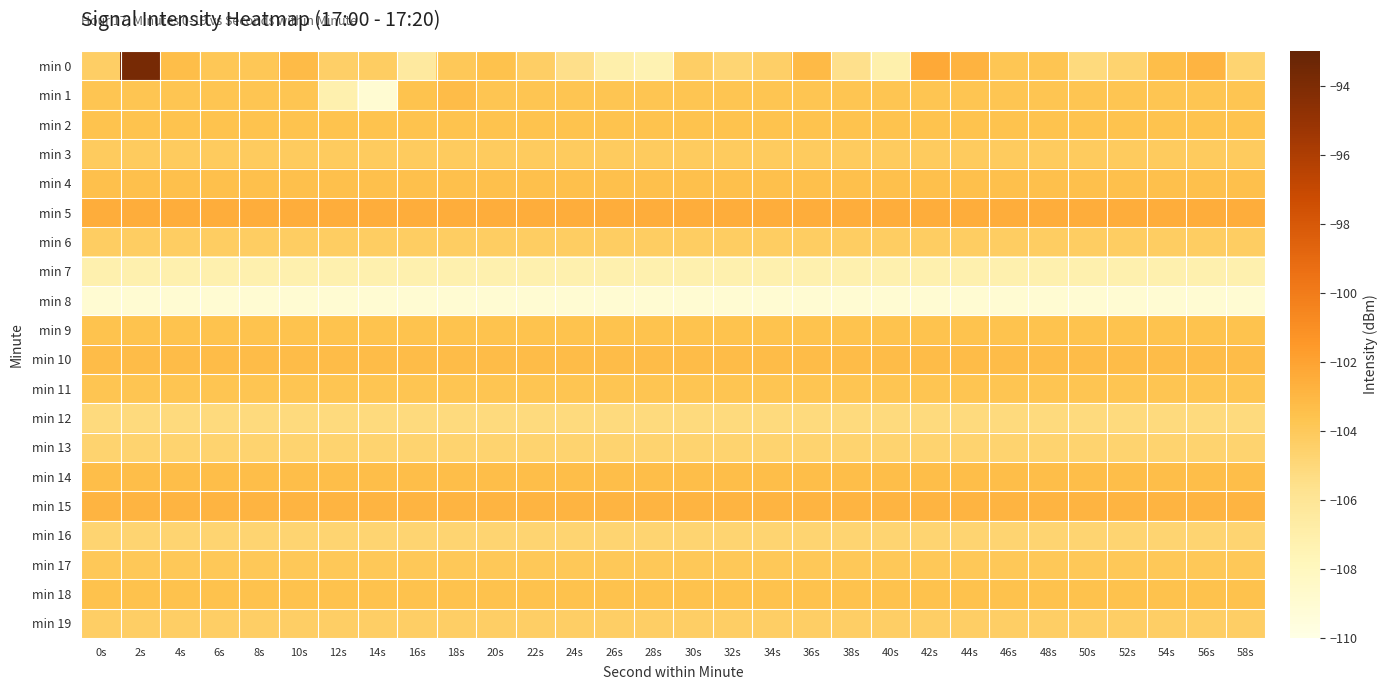

Reading left to right, what are all the values shown in this chart?

min 0: 0s=-104.3	2s=-93.7	4s=-103.3	6s=-103.8	8s=-103.8	10s=-103.2	12s=-104.4	14s=-104.3	16s=-106.4	18s=-103.9	20s=-103.6	22s=-104.3	24s=-105.5	26s=-107.0	28s=-107.4	30s=-104.3	32s=-104.8	34s=-104.4	36s=-103.1	38s=-105.6	40s=-107.1	42s=-102.3	44s=-102.8	46s=-103.8	48s=-103.7	50s=-105.1	52s=-104.7	54s=-103.4	56s=-102.9	58s=-104.7
min 1: 0s=-103.7	2s=-103.7	4s=-103.7	6s=-103.7	8s=-103.7	10s=-103.7	12s=-107.2	14s=-109.0	16s=-103.6	18s=-103.3	20s=-103.7	22s=-103.7	24s=-103.7	26s=-103.7	28s=-103.7	30s=-103.7	32s=-103.7	34s=-103.7	36s=-103.7	38s=-103.7	40s=-103.7	42s=-103.7	44s=-103.7	46s=-103.7	48s=-103.7	50s=-103.7	52s=-103.7	54s=-103.7	56s=-103.7	58s=-103.7
min 2: 0s=-103.6	2s=-103.6	4s=-103.6	6s=-103.6	8s=-103.6	10s=-103.6	12s=-103.6	14s=-103.6	16s=-103.6	18s=-103.6	20s=-103.6	22s=-103.6	24s=-103.6	26s=-103.6	28s=-103.6	30s=-103.6	32s=-103.6	34s=-103.6	36s=-103.6	38s=-103.6	40s=-103.6	42s=-103.6	44s=-103.6	46s=-103.6	48s=-103.6	50s=-103.6	52s=-103.6	54s=-103.6	56s=-103.6	58s=-103.6
min 3: 0s=-104.1	2s=-104.1	4s=-104.1	6s=-104.1	8s=-104.1	10s=-104.1	12s=-104.1	14s=-104.1	16s=-104.1	18s=-104.1	20s=-104.1	22s=-104.1	24s=-104.1	26s=-104.1	28s=-104.1	30s=-104.1	32s=-104.1	34s=-104.1	36s=-104.1	38s=-104.1	40s=-104.1	42s=-104.1	44s=-104.1	46s=-104.1	48s=-104.1	50s=-104.1	52s=-104.1	54s=-104.1	56s=-104.1	58s=-104.1
min 4: 0s=-103.5	2s=-103.5	4s=-103.5	6s=-103.5	8s=-103.5	10s=-103.5	12s=-103.5	14s=-103.5	16s=-103.5	18s=-103.5	20s=-103.5	22s=-103.5	24s=-103.5	26s=-103.5	28s=-103.5	30s=-103.5	32s=-103.5	34s=-103.5	36s=-103.5	38s=-103.5	40s=-103.5	42s=-103.5	44s=-103.5	46s=-103.5	48s=-103.5	50s=-103.5	52s=-103.5	54s=-103.5	56s=-103.5	58s=-103.5
min 5: 0s=-102.6	2s=-102.6	4s=-102.6	6s=-102.6	8s=-102.6	10s=-102.6	12s=-102.6	14s=-102.6	16s=-102.6	18s=-102.6	20s=-102.6	22s=-102.6	24s=-102.6	26s=-102.6	28s=-102.6	30s=-102.6	32s=-102.6	34s=-102.6	36s=-102.6	38s=-102.6	40s=-102.6	42s=-102.6	44s=-102.6	46s=-102.6	48s=-102.6	50s=-102.6	52s=-102.6	54s=-102.6	56s=-102.6	58s=-102.6
min 6: 0s=-104.3	2s=-104.3	4s=-104.3	6s=-104.3	8s=-104.3	10s=-104.3	12s=-104.3	14s=-104.3	16s=-104.3	18s=-104.3	20s=-104.3	22s=-104.3	24s=-104.3	26s=-104.3	28s=-104.3	30s=-104.3	32s=-104.3	34s=-104.3	36s=-104.3	38s=-104.3	40s=-104.3	42s=-104.3	44s=-104.3	46s=-104.3	48s=-104.3	50s=-104.3	52s=-104.3	54s=-104.3	56s=-104.3	58s=-104.3
min 7: 0s=-107.2	2s=-107.2	4s=-107.2	6s=-107.2	8s=-107.2	10s=-107.2	12s=-107.2	14s=-107.2	16s=-107.2	18s=-107.2	20s=-107.2	22s=-107.2	24s=-107.2	26s=-107.2	28s=-107.2	30s=-107.2	32s=-107.2	34s=-107.2	36s=-107.2	38s=-107.2	40s=-107.2	42s=-107.2	44s=-107.2	46s=-107.2	48s=-107.2	50s=-107.2	52s=-107.2	54s=-107.2	56s=-107.2	58s=-107.2
min 8: 0s=-109.0	2s=-109.0	4s=-109.0	6s=-109.0	8s=-109.0	10s=-109.0	12s=-109.0	14s=-109.0	16s=-109.0	18s=-109.0	20s=-109.0	22s=-109.0	24s=-109.0	26s=-109.0	28s=-109.0	30s=-109.0	32s=-109.0	34s=-109.0	36s=-109.0	38s=-109.0	40s=-109.0	42s=-109.0	44s=-109.0	46s=-109.0	48s=-109.0	50s=-109.0	52s=-109.0	54s=-109.0	56s=-109.0	58s=-109.0
min 9: 0s=-103.6	2s=-103.6	4s=-103.6	6s=-103.6	8s=-103.6	10s=-103.6	12s=-103.6	14s=-103.6	16s=-103.6	18s=-103.6	20s=-103.6	22s=-103.6	24s=-103.6	26s=-103.6	28s=-103.6	30s=-103.6	32s=-103.6	34s=-103.6	36s=-103.6	38s=-103.6	40s=-103.6	42s=-103.6	44s=-103.6	46s=-103.6	48s=-103.6	50s=-103.6	52s=-103.6	54s=-103.6	56s=-103.6	58s=-103.6
min 10: 0s=-103.3	2s=-103.3	4s=-103.3	6s=-103.3	8s=-103.3	10s=-103.3	12s=-103.3	14s=-103.3	16s=-103.3	18s=-103.3	20s=-103.3	22s=-103.3	24s=-103.3	26s=-103.3	28s=-103.3	30s=-103.3	32s=-103.3	34s=-103.3	36s=-103.3	38s=-103.3	40s=-103.3	42s=-103.3	44s=-103.3	46s=-103.3	48s=-103.3	50s=-103.3	52s=-103.3	54s=-103.3	56s=-103.3	58s=-103.3
min 11: 0s=-103.7	2s=-103.7	4s=-103.7	6s=-103.7	8s=-103.7	10s=-103.7	12s=-103.7	14s=-103.7	16s=-103.7	18s=-103.7	20s=-103.7	22s=-103.7	24s=-103.7	26s=-103.7	28s=-103.7	30s=-103.7	32s=-103.7	34s=-103.7	36s=-103.7	38s=-103.7	40s=-103.7	42s=-103.7	44s=-103.7	46s=-103.7	48s=-103.7	50s=-103.7	52s=-103.7	54s=-103.7	56s=-103.7	58s=-103.7
min 12: 0s=-105.1	2s=-105.1	4s=-105.1	6s=-105.1	8s=-105.1	10s=-105.1	12s=-105.1	14s=-105.1	16s=-105.1	18s=-105.1	20s=-105.1	22s=-105.1	24s=-105.1	26s=-105.1	28s=-105.1	30s=-105.1	32s=-105.1	34s=-105.1	36s=-105.1	38s=-105.1	40s=-105.1	42s=-105.1	44s=-105.1	46s=-105.1	48s=-105.1	50s=-105.1	52s=-105.1	54s=-105.1	56s=-105.1	58s=-105.1
min 13: 0s=-104.7	2s=-104.7	4s=-104.7	6s=-104.7	8s=-104.7	10s=-104.7	12s=-104.7	14s=-104.7	16s=-104.7	18s=-104.7	20s=-104.7	22s=-104.7	24s=-104.7	26s=-104.7	28s=-104.7	30s=-104.7	32s=-104.7	34s=-104.7	36s=-104.7	38s=-104.7	40s=-104.7	42s=-104.7	44s=-104.7	46s=-104.7	48s=-104.7	50s=-104.7	52s=-104.7	54s=-104.7	56s=-104.7	58s=-104.7
min 14: 0s=-103.4	2s=-103.4	4s=-103.4	6s=-103.4	8s=-103.4	10s=-103.4	12s=-103.4	14s=-103.4	16s=-103.4	18s=-103.4	20s=-103.4	22s=-103.4	24s=-103.4	26s=-103.4	28s=-103.4	30s=-103.4	32s=-103.4	34s=-103.4	36s=-103.4	38s=-103.4	40s=-103.4	42s=-103.4	44s=-103.4	46s=-103.4	48s=-103.4	50s=-103.4	52s=-103.4	54s=-103.4	56s=-103.4	58s=-103.4
min 15: 0s=-102.9	2s=-102.9	4s=-102.9	6s=-102.9	8s=-102.9	10s=-102.9	12s=-102.9	14s=-102.9	16s=-102.9	18s=-102.9	20s=-102.9	22s=-102.9	24s=-102.9	26s=-102.9	28s=-102.9	30s=-102.9	32s=-102.9	34s=-102.9	36s=-102.9	38s=-102.9	40s=-102.9	42s=-102.9	44s=-102.9	46s=-102.9	48s=-102.9	50s=-102.9	52s=-102.9	54s=-102.9	56s=-102.9	58s=-102.9
min 16: 0s=-104.7	2s=-104.7	4s=-104.7	6s=-104.7	8s=-104.7	10s=-104.7	12s=-104.7	14s=-104.7	16s=-104.7	18s=-104.7	20s=-104.7	22s=-104.7	24s=-104.7	26s=-104.7	28s=-104.7	30s=-104.7	32s=-104.7	34s=-104.7	36s=-104.7	38s=-104.7	40s=-104.7	42s=-104.7	44s=-104.7	46s=-104.7	48s=-104.7	50s=-104.7	52s=-104.7	54s=-104.7	56s=-104.7	58s=-104.7
min 17: 0s=-103.9	2s=-103.9	4s=-103.9	6s=-103.9	8s=-103.9	10s=-103.9	12s=-103.9	14s=-103.9	16s=-103.9	18s=-103.9	20s=-103.9	22s=-103.9	24s=-103.9	26s=-103.9	28s=-103.9	30s=-103.9	32s=-103.9	34s=-103.9	36s=-103.9	38s=-103.9	40s=-103.9	42s=-103.9	44s=-103.9	46s=-103.9	48s=-103.9	50s=-103.9	52s=-103.9	54s=-103.9	56s=-103.9	58s=-103.9
min 18: 0s=-103.6	2s=-103.6	4s=-103.6	6s=-103.6	8s=-103.6	10s=-103.6	12s=-103.6	14s=-103.6	16s=-103.6	18s=-103.6	20s=-103.6	22s=-103.6	24s=-103.6	26s=-103.6	28s=-103.6	30s=-103.6	32s=-103.6	34s=-103.6	36s=-103.6	38s=-103.6	40s=-103.6	42s=-103.6	44s=-103.6	46s=-103.6	48s=-103.6	50s=-103.6	52s=-103.6	54s=-103.6	56s=-103.6	58s=-103.6
min 19: 0s=-104.3	2s=-104.3	4s=-104.3	6s=-104.3	8s=-104.3	10s=-104.3	12s=-104.3	14s=-104.3	16s=-104.3	18s=-104.3	20s=-104.3	22s=-104.3	24s=-104.3	26s=-104.3	28s=-104.3	30s=-104.3	32s=-104.3	34s=-104.3	36s=-104.3	38s=-104.3	40s=-104.3	42s=-104.3	44s=-104.3	46s=-104.3	48s=-104.3	50s=-104.3	52s=-104.3	54s=-104.3	56s=-104.3	58s=-104.3